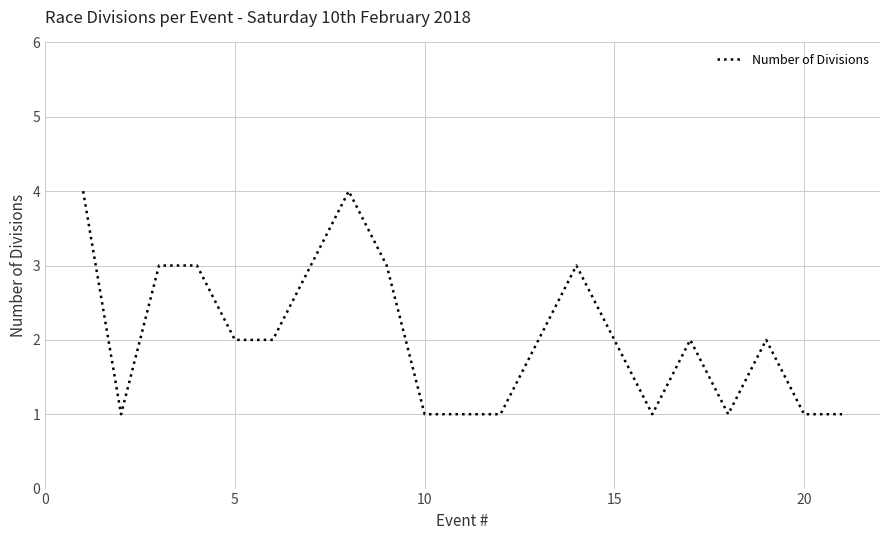

What is the difference between the maximum and minimum values?

3